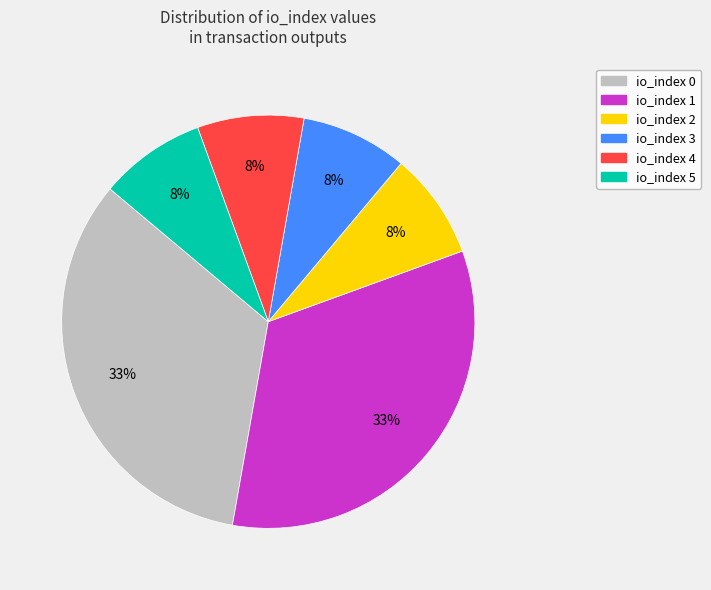

To the nearest percent, what percentage of the pie is io_index 2?

8%